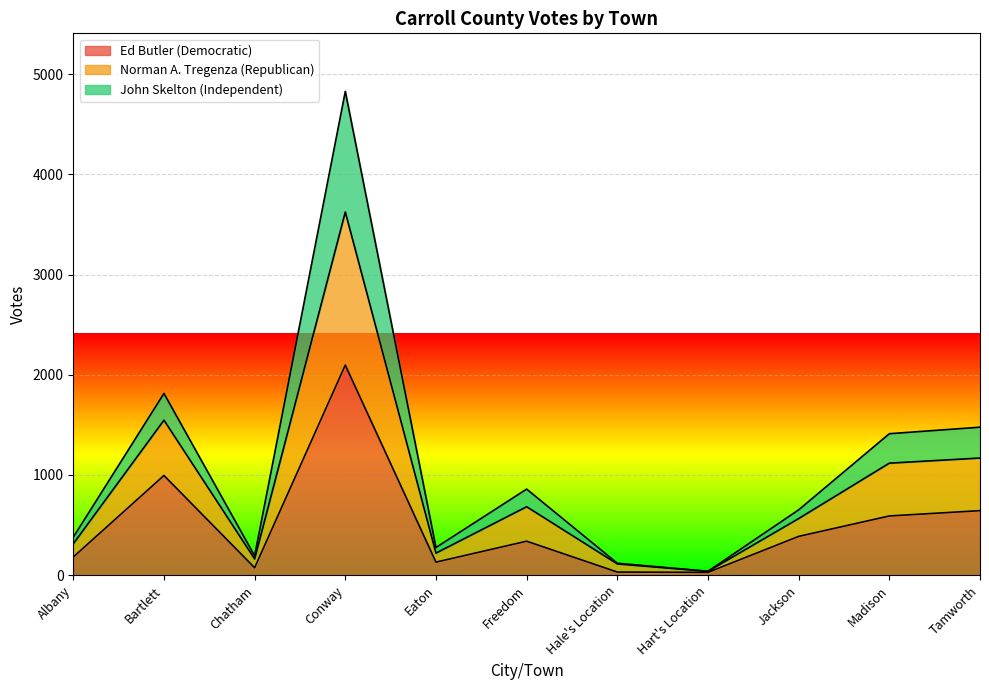

Is it true that Ed Butler (Democratic) equals 339 at Freedom?

True